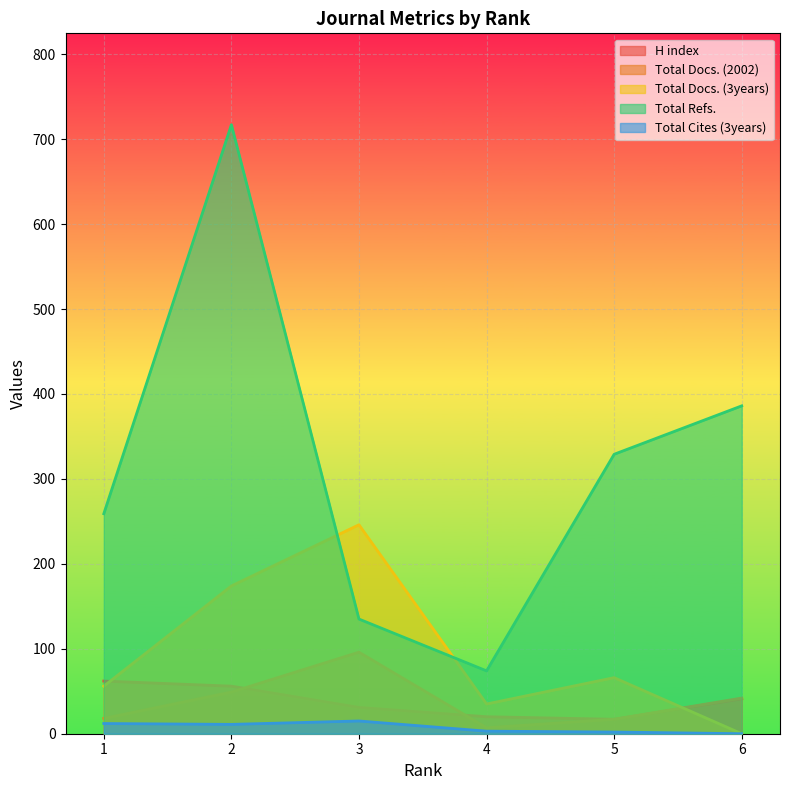

At how many categories does at least one series exceed 71?

6